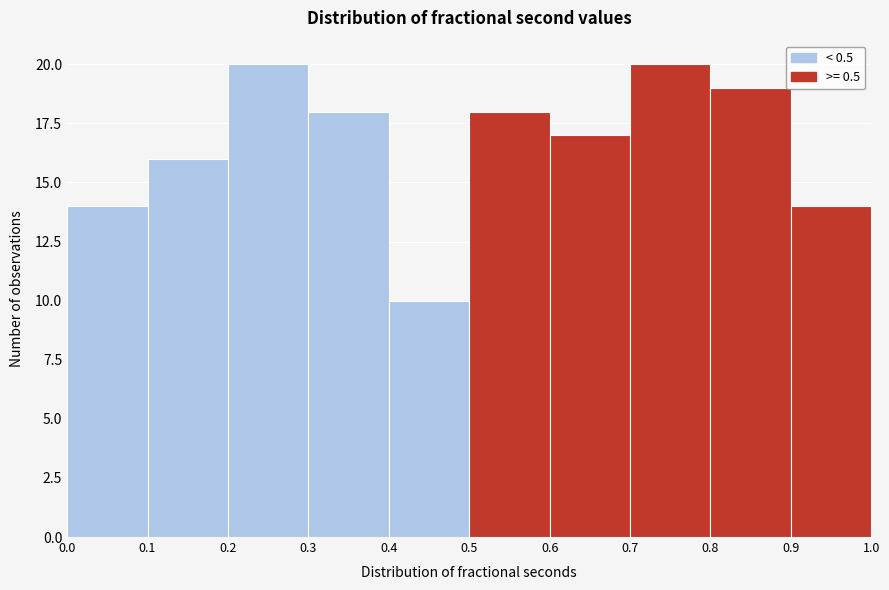

How tall is the bar that spans 0.4 to 0.5 on the x-axis? The values are not printed on the chart, so give them approximately, as read against the axis.

10